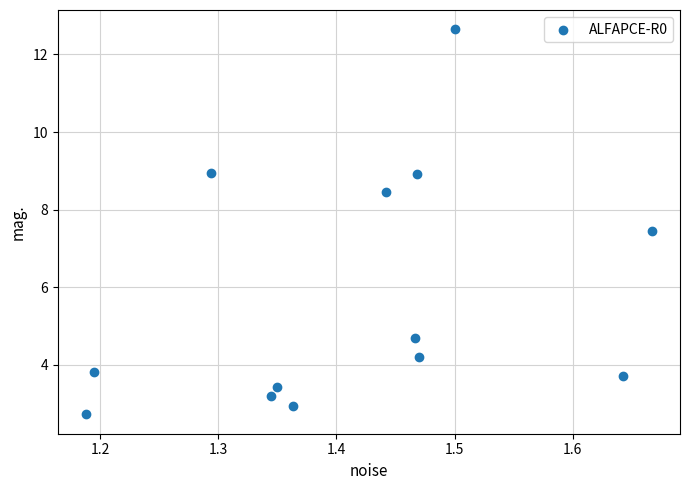

What is the range of X values (max minus min)?

0.5